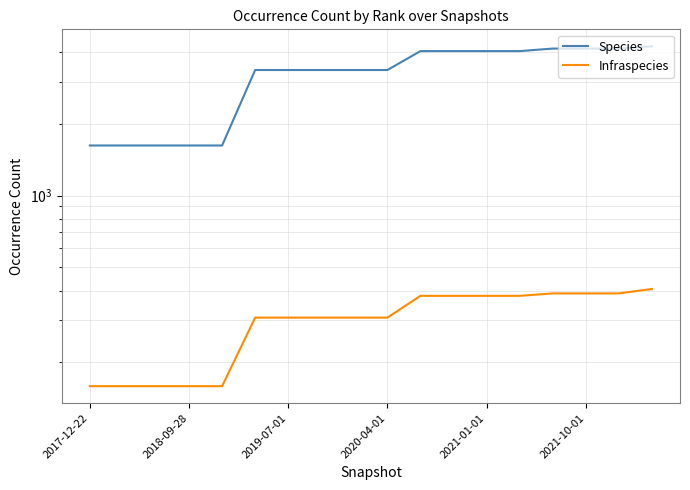

True or false: Species has a value of 682 at 2019-07-01.

False